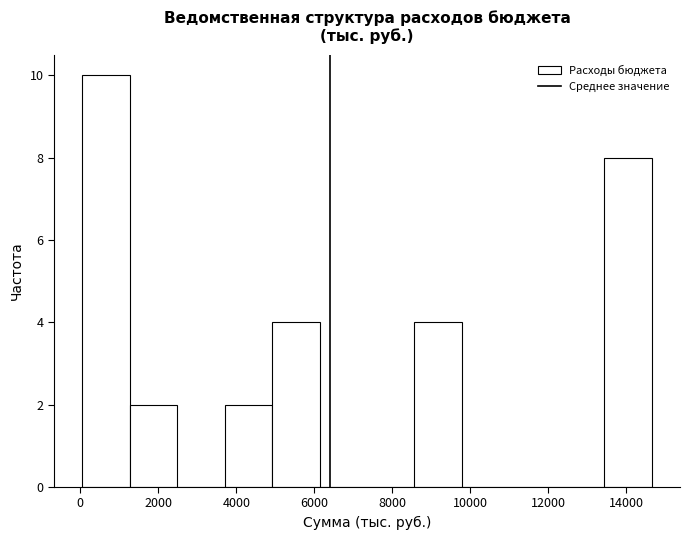

Over which range of the x-axis is the bar tallest?

0 to 1200